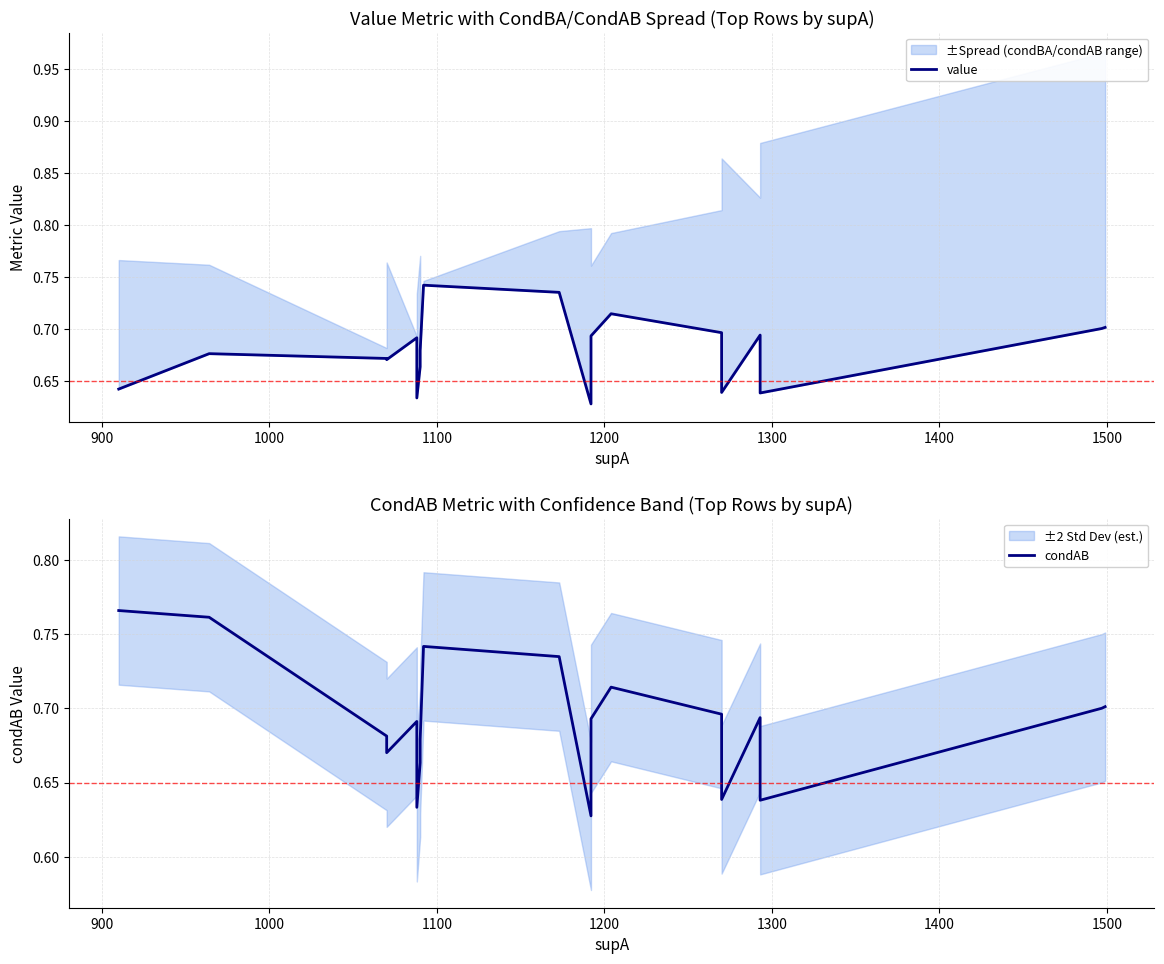

How many lines are shown in the chart?

2